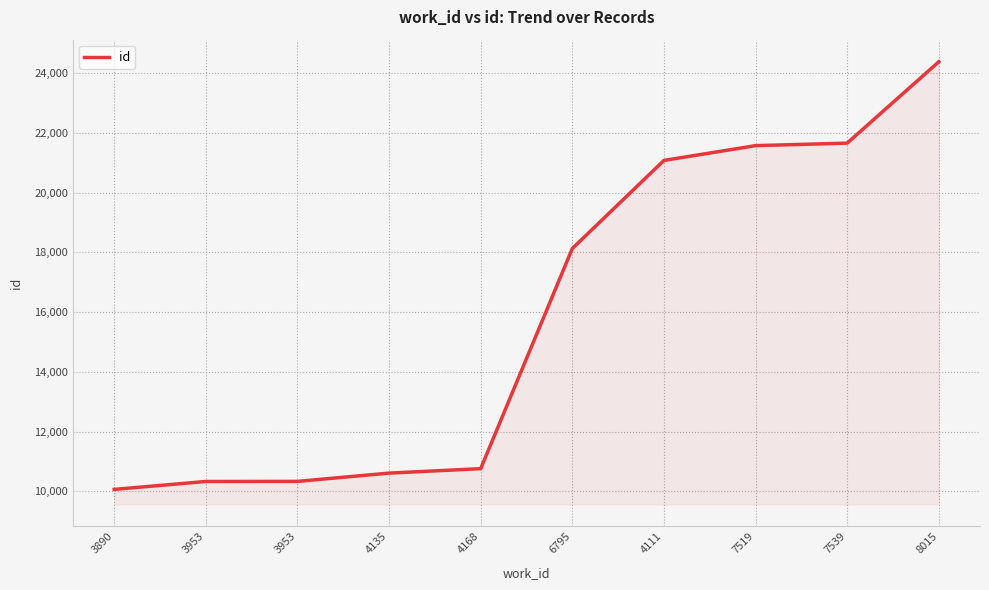

Between 7519 and 6795, which is larger?

7519